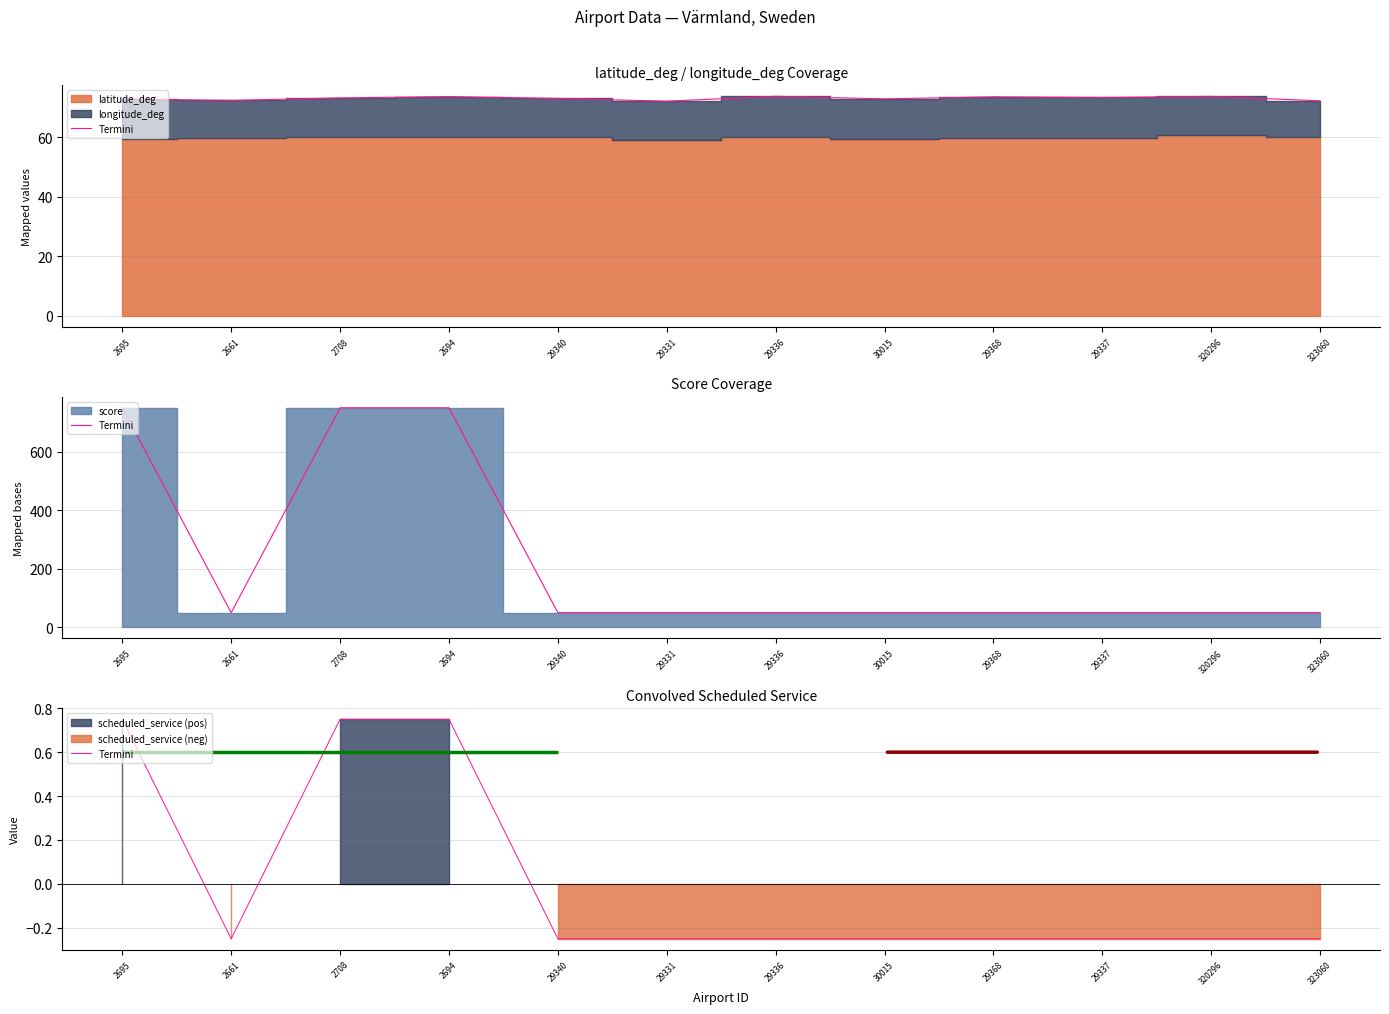

Rank the categories by value from highest to lowest.

2695, 2708, 2694, 2661, 29340, 29331, 29336, 30015, 29368, 29337, 320296, 323060